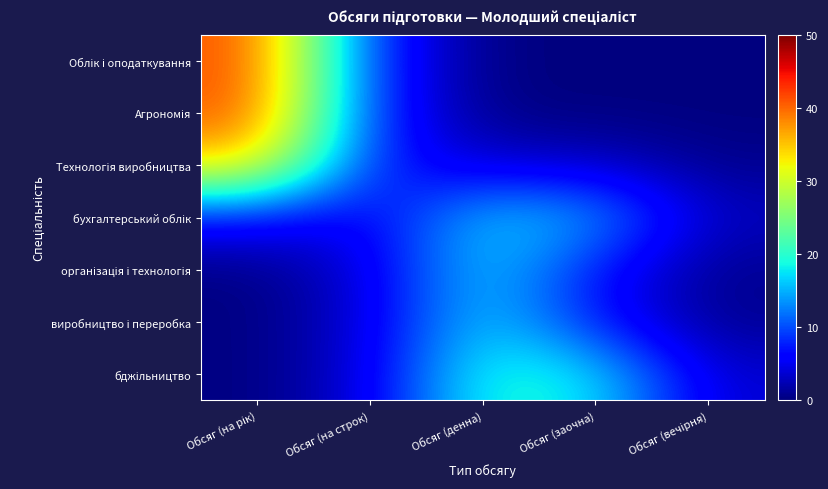

At which category does the chart reach its minimum across all series?

Обсяг (заочна)